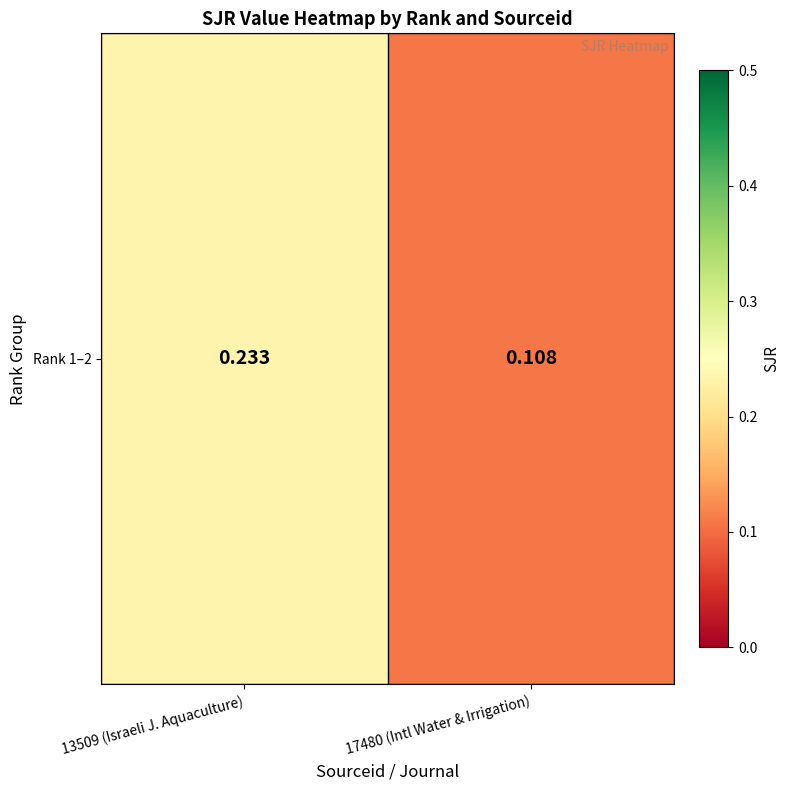

List the labels in order of value, smallest first.

17480 (Intl Water & Irrigation), 13509 (Israeli J. Aquaculture)